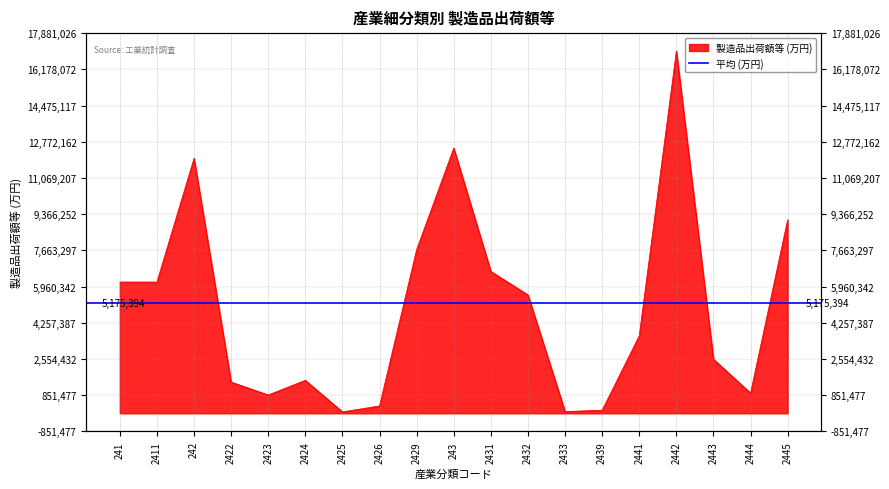

What is the difference between the maximum and minimum values?

16963537